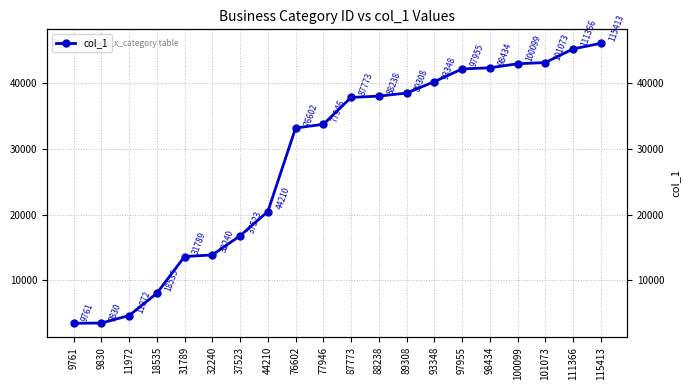

At which category does the chart reach its peak across all series?

115413